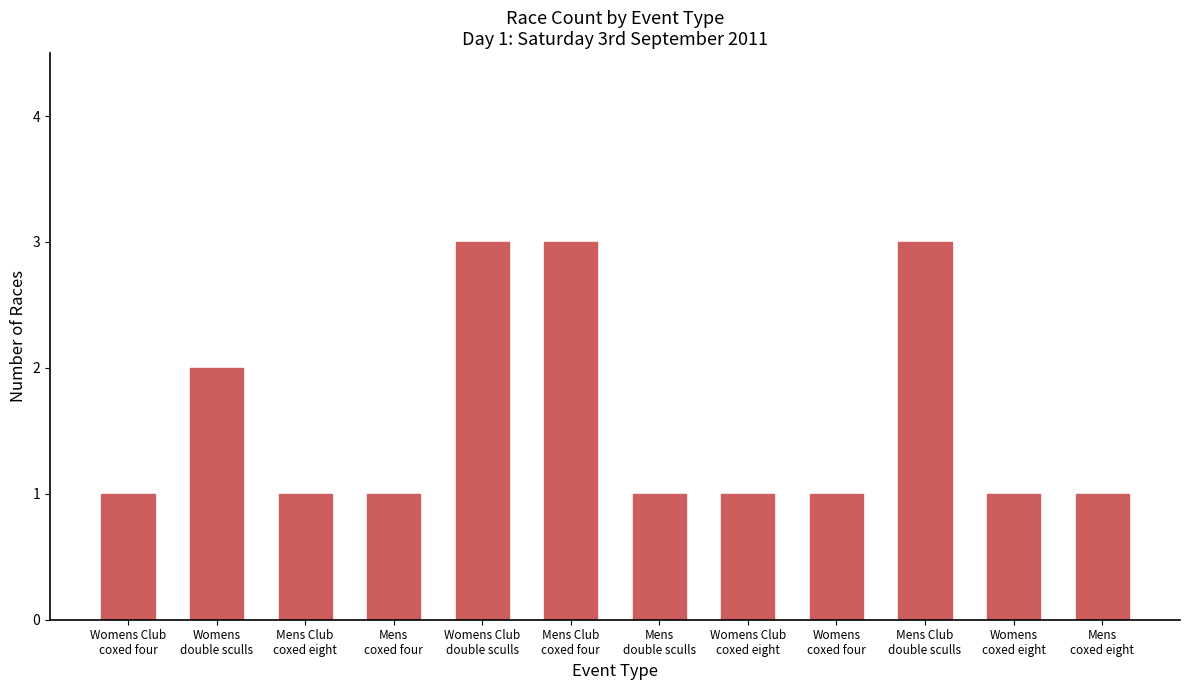

What is the maximum value shown in the chart?

3